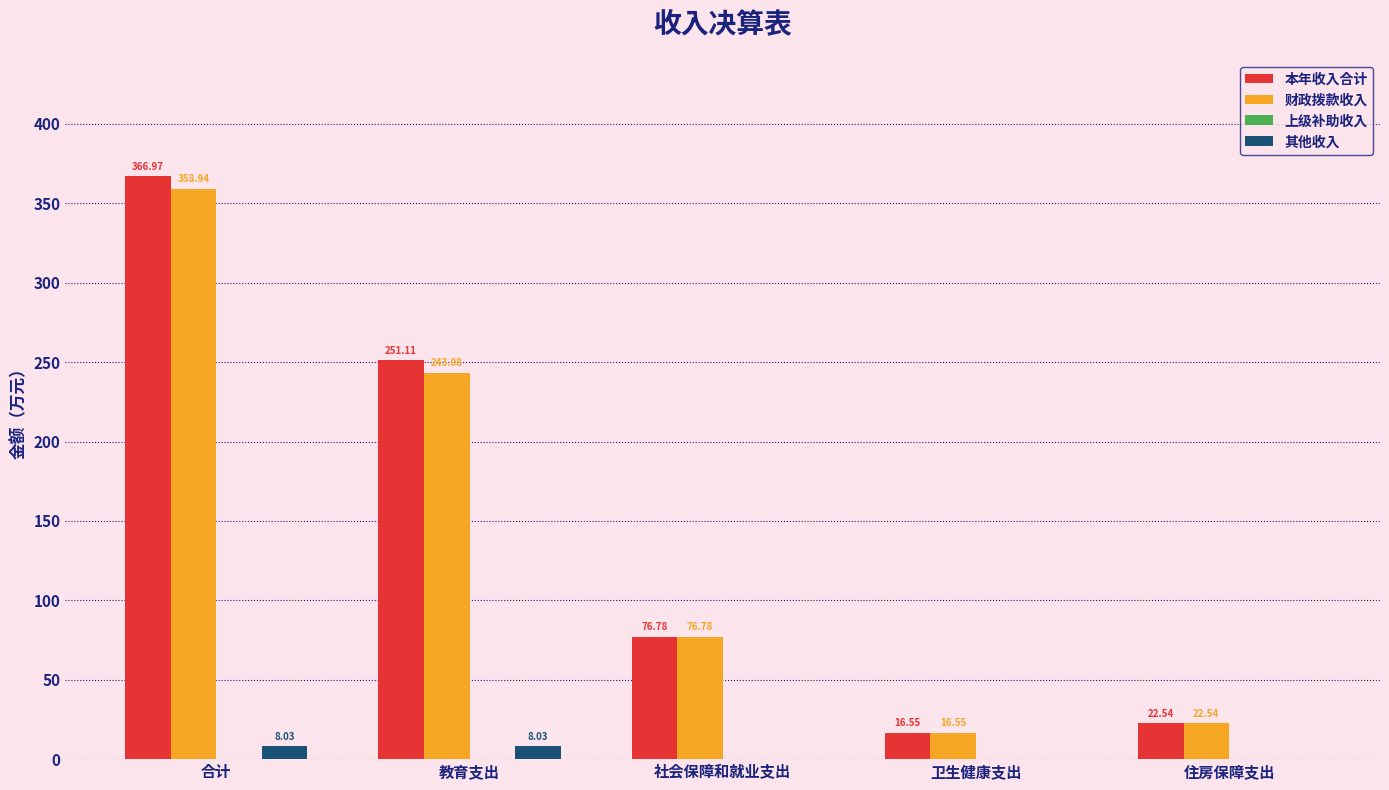

At which label is 本年收入合计 closest to 191?

教育支出